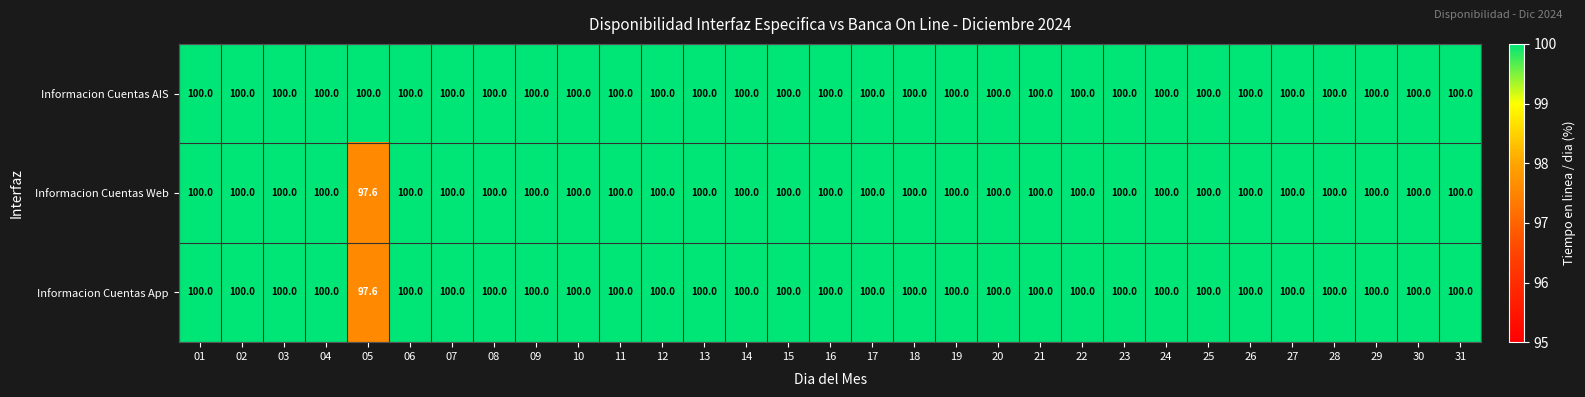

What is the total value across all series at 12?

300.0